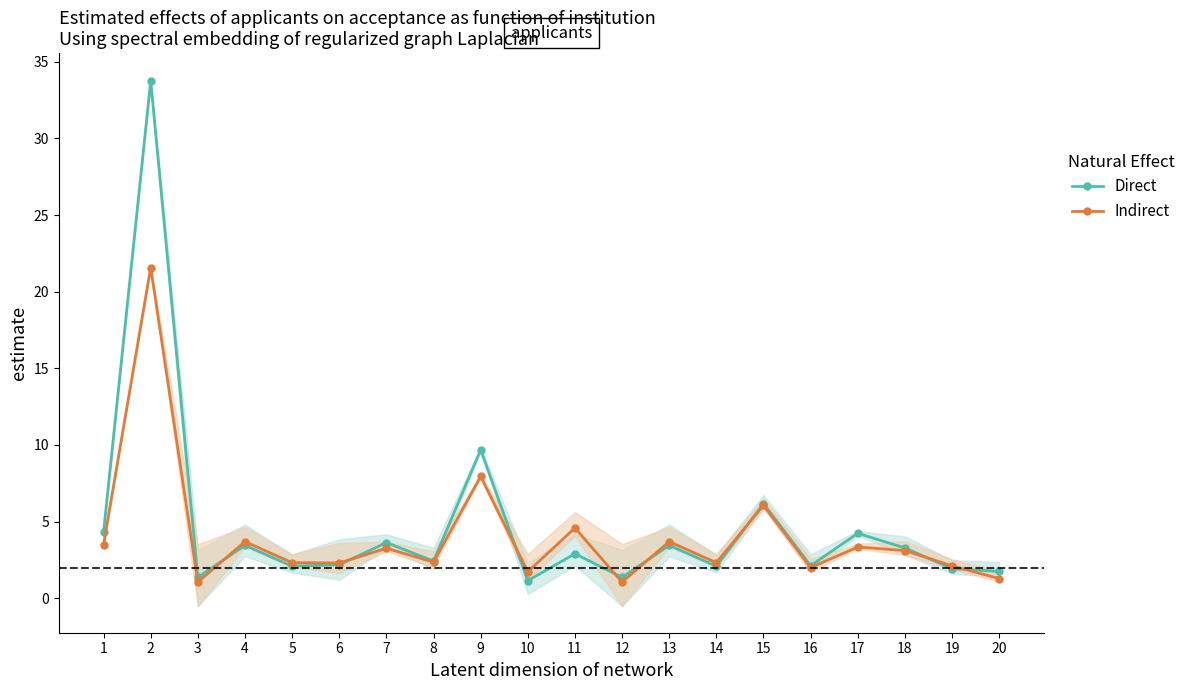

Which series has the widest spread of values?

Direct